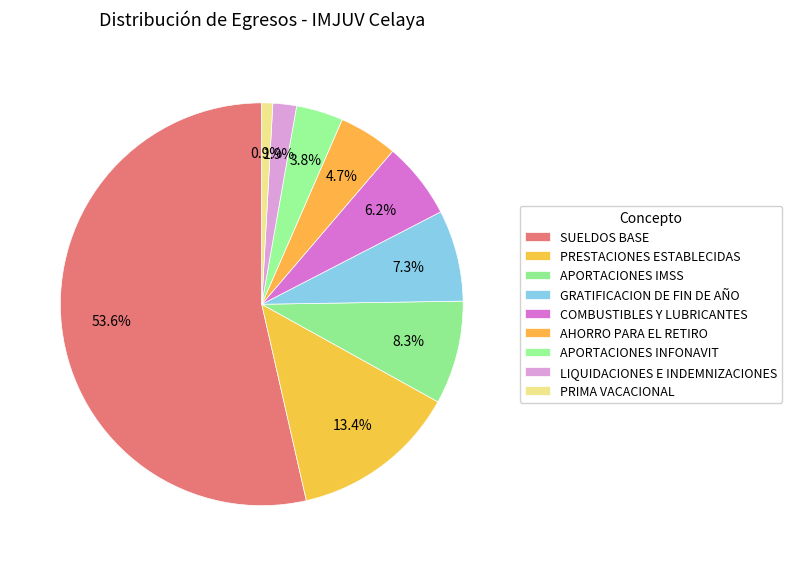

How many segments does this pie chart have?

9